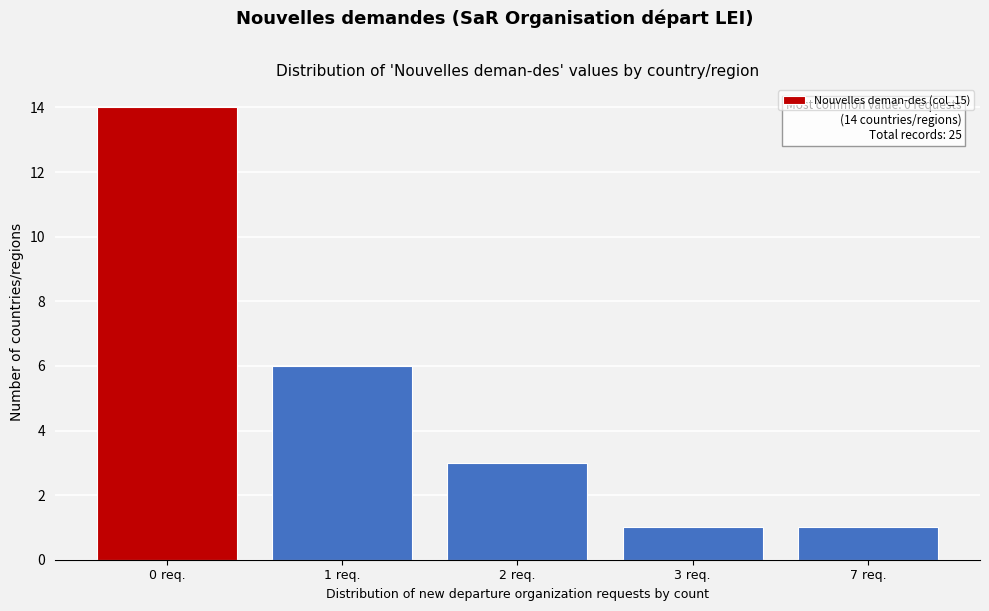

Reading right to left, list all the values displayed in this chart.

7 req.=1	3 req.=1	2 req.=3	1 req.=6	0 req.=14